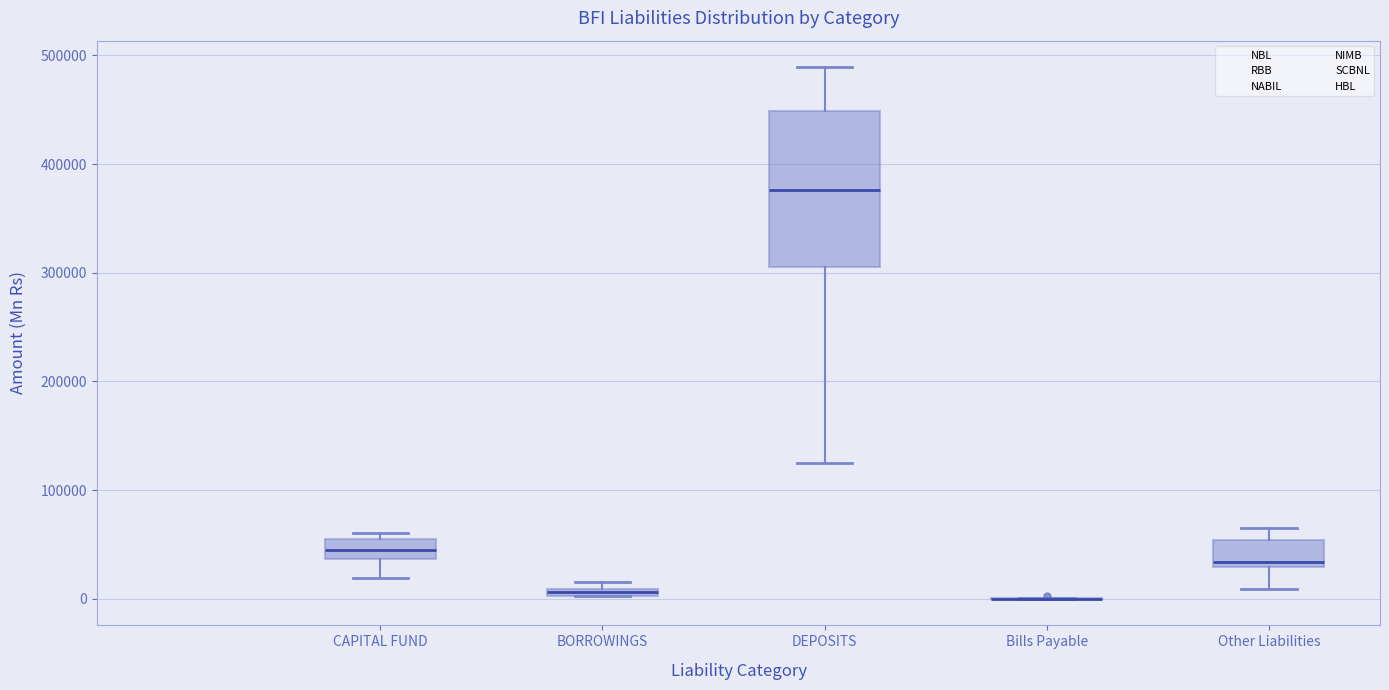

Where does the upper whisker of the box for Other Liabilities end on the y-axis? The values are not printed on the chart, so give them approximately, as read against the axis.

60000